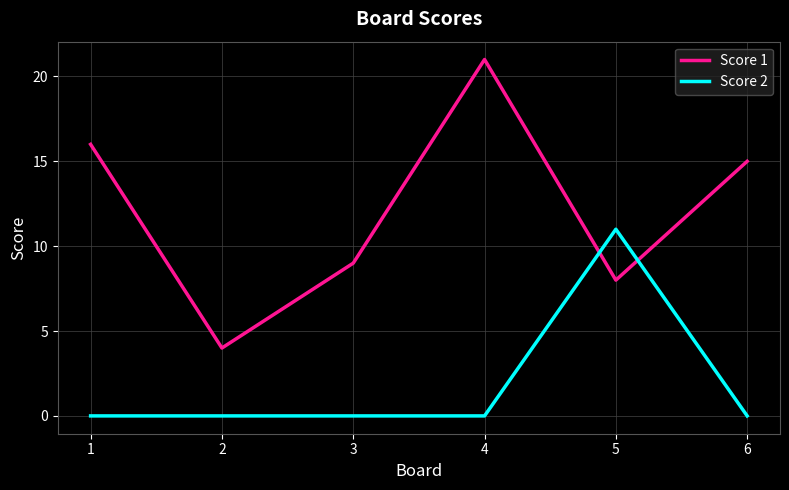

True or false: Score 1 has more than 2 interior local peaks.

False